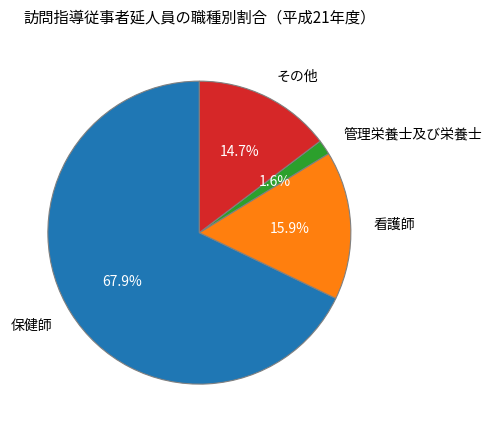

True or false: 保健師 accounts for 75% of the total.

False